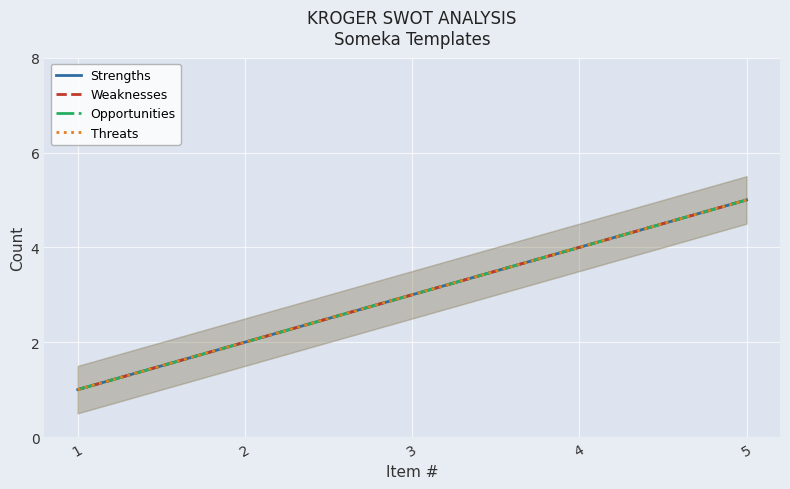

True or false: Weaknesses has more than 0 points higher than both neighbors.

False